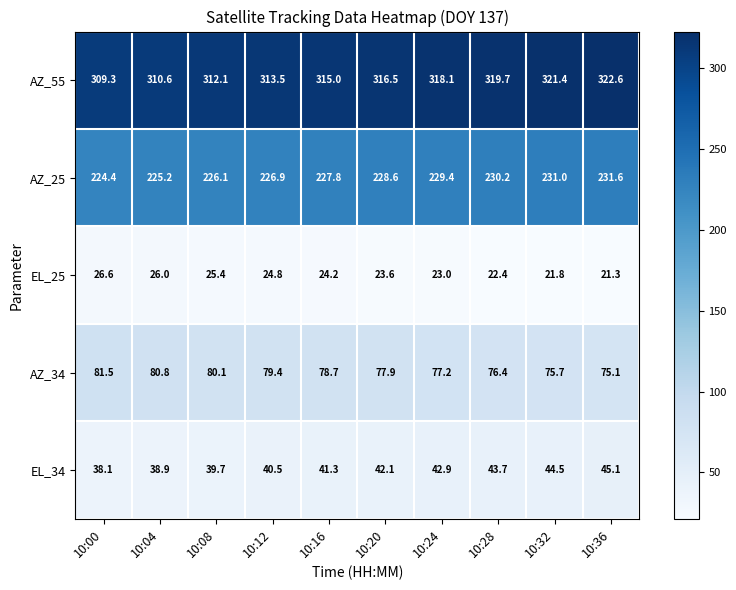

What is the difference between the AZ_55 values at 10:12 and 10:00?

4.2